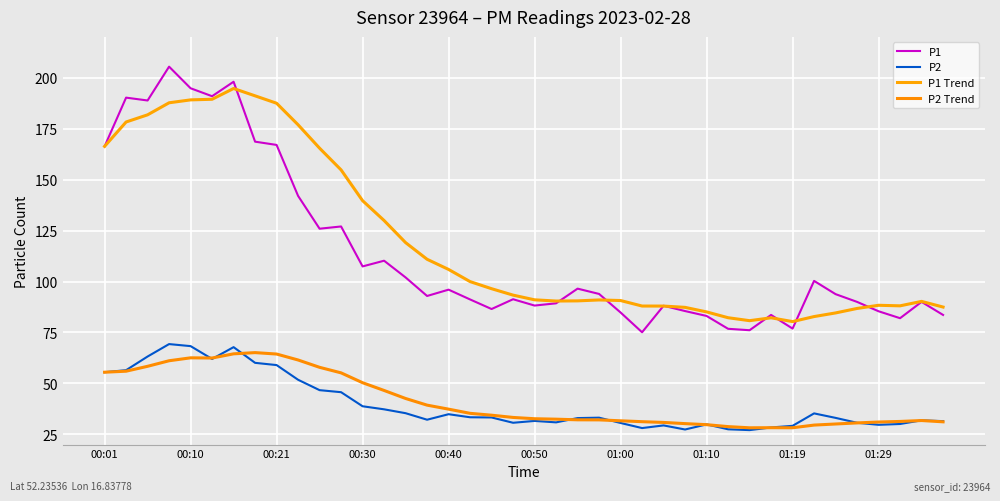

True or false: P2 Trend and P1 cross at least once.

False